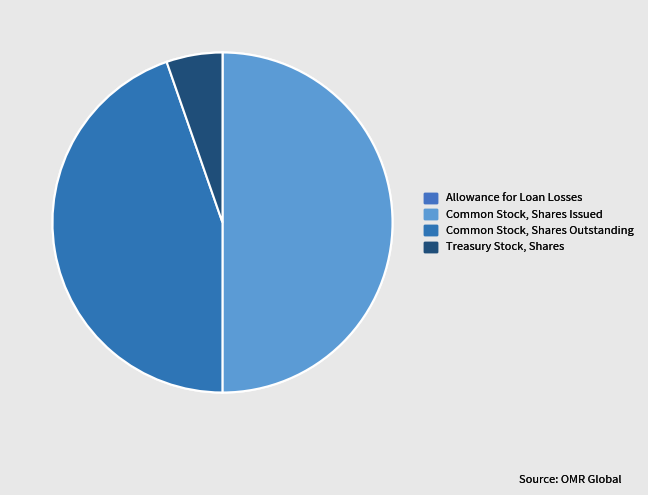

Is Allowance for Loan Losses the majority of the pie?

No